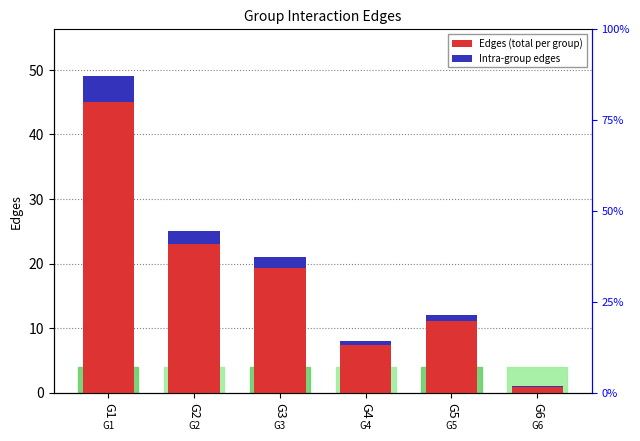

Which has a higher value, G6 or G1?

G1